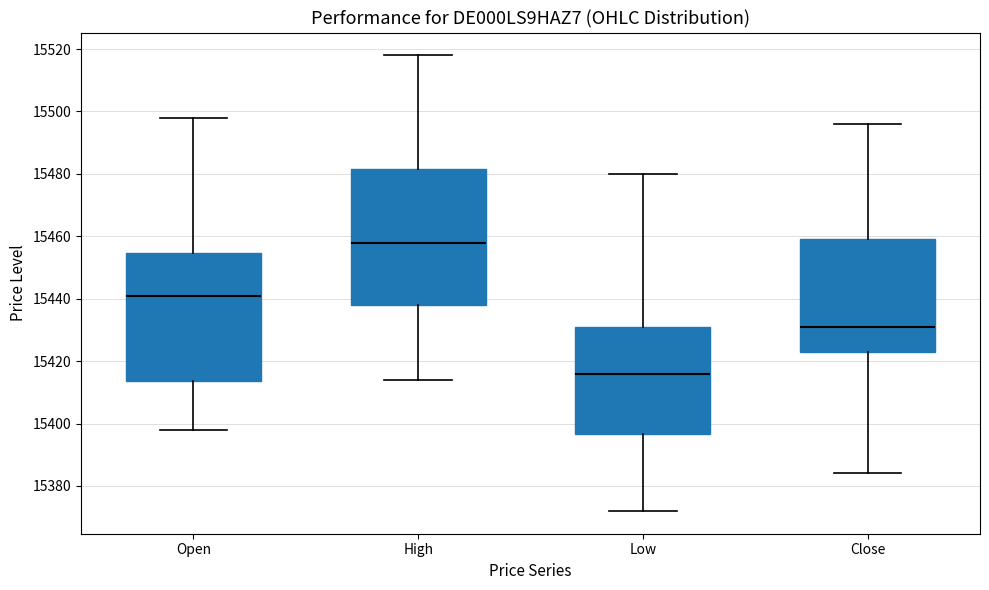

Which box's median line is the highest?

High